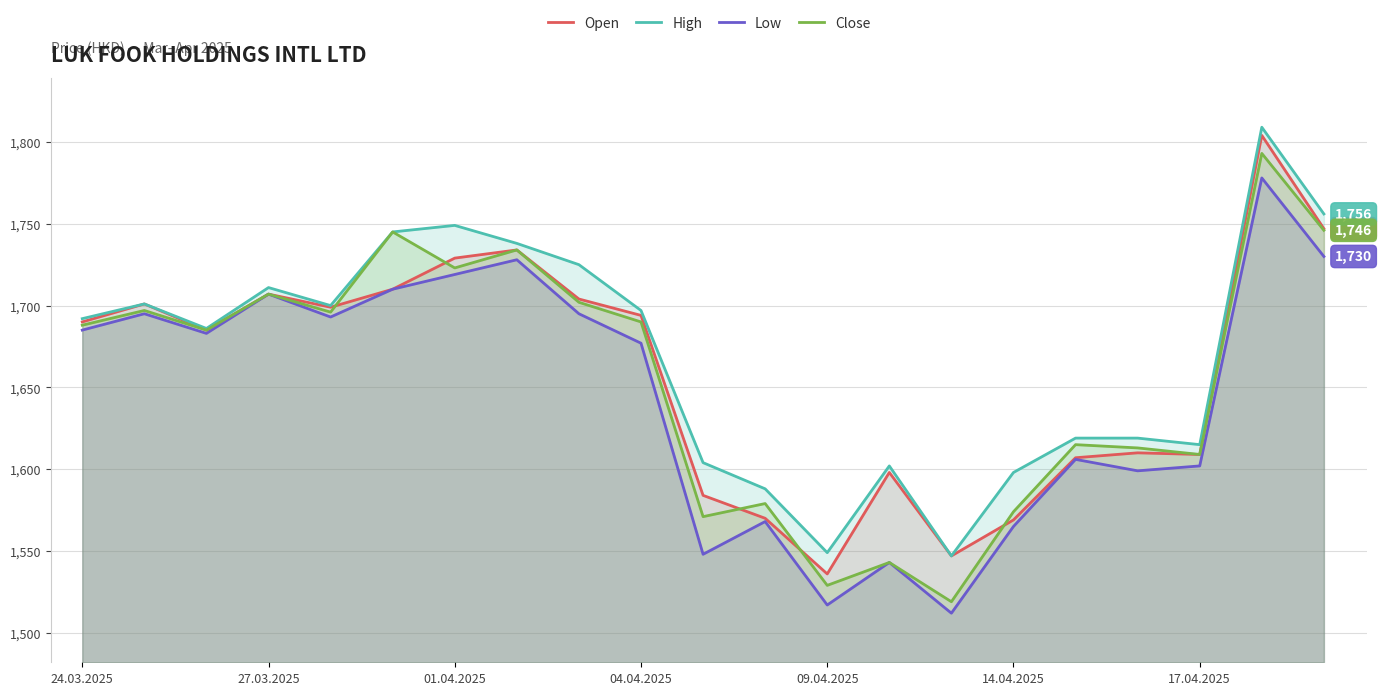

What is the minimum value for Open?

1536